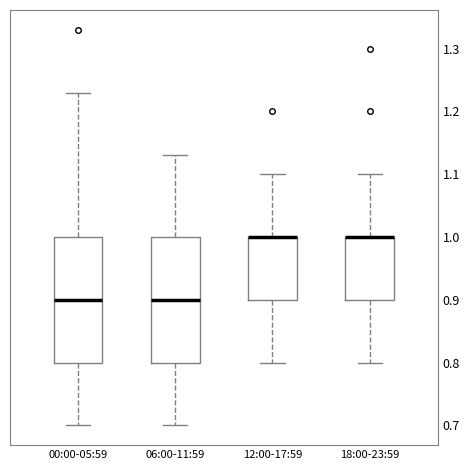

Reading left to right, transcribe this box plot: for each box, give where its median line is, the range the box spans, and where its two whiskers end, as read against the y-axis. The values are not printed on the chart, so give them approximately, as read against the axis.

00:00-05:59: median 0.90, box 0.80 to 1.00, whiskers 0.70 to 1.23
06:00-11:59: median 0.90, box 0.80 to 1.00, whiskers 0.70 to 1.13
12:00-17:59: median 1.00 (drawn on the box's upper edge), box 0.90 to 1.00, whiskers 0.80 to 1.10
18:00-23:59: median 1.00 (drawn on the box's upper edge), box 0.90 to 1.00, whiskers 0.80 to 1.10